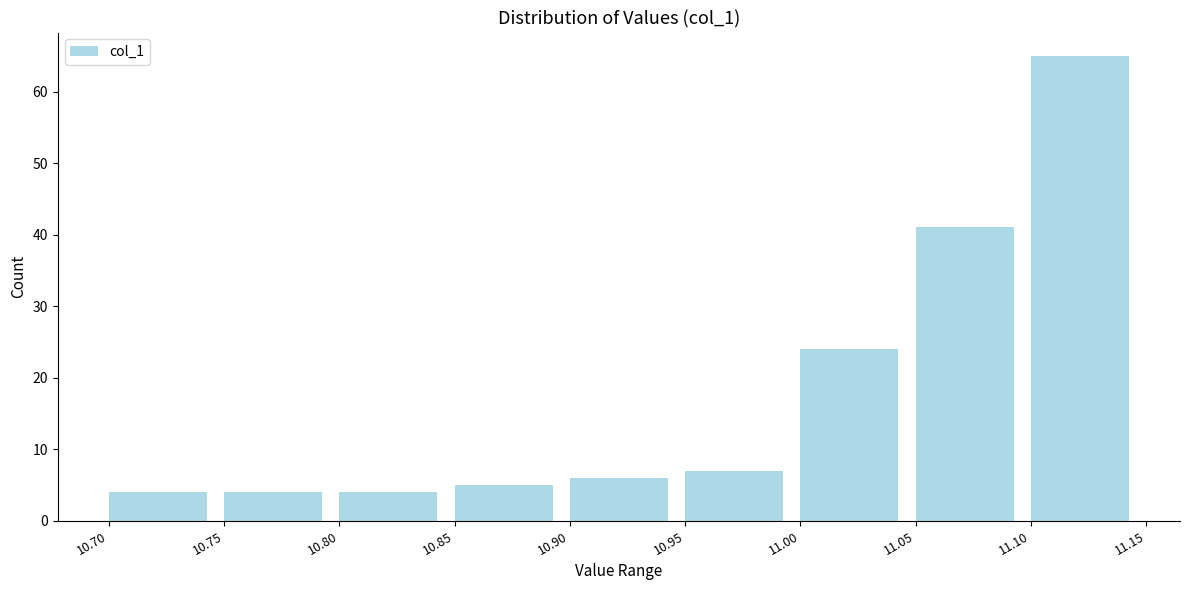

Reading left to right, transcribe this chart: for each bar, give the range it covers on the x-axis and its height. The values are not printed on the chart, so give them approximately, as read against the axis.

10.70 to 10.75: 4
10.75 to 10.80: 4
10.80 to 10.85: 4
10.85 to 10.90: 5
10.90 to 10.95: 6
10.95 to 11.00: 7
11.00 to 11.05: 24
11.05 to 11.10: 41
11.10 to 11.15: 65